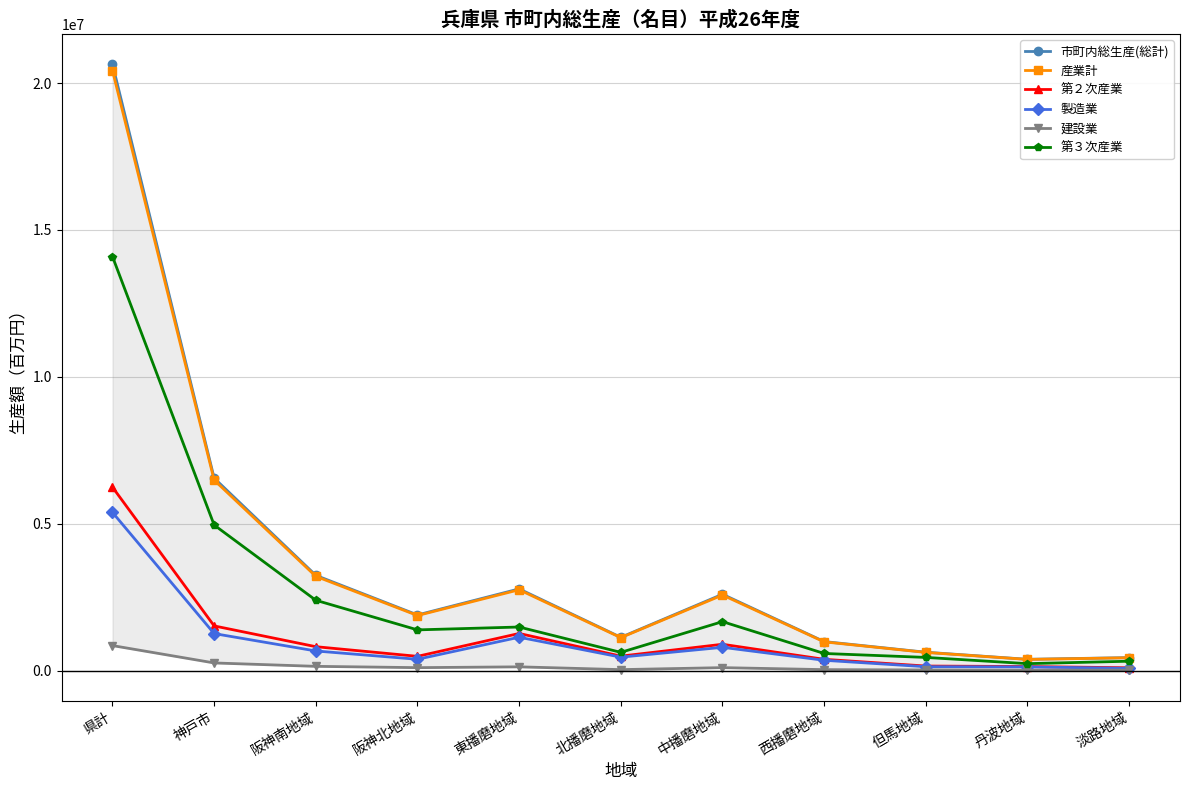

The value of 第２次産業 at 西播磨地域 is 383771. True or false?

True